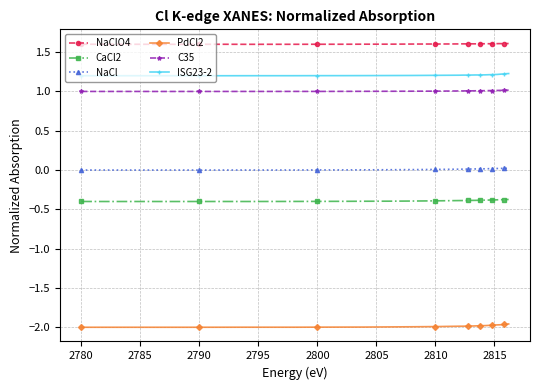

True or false: CaCl2 and PdCl2 intersect in this chart.

False